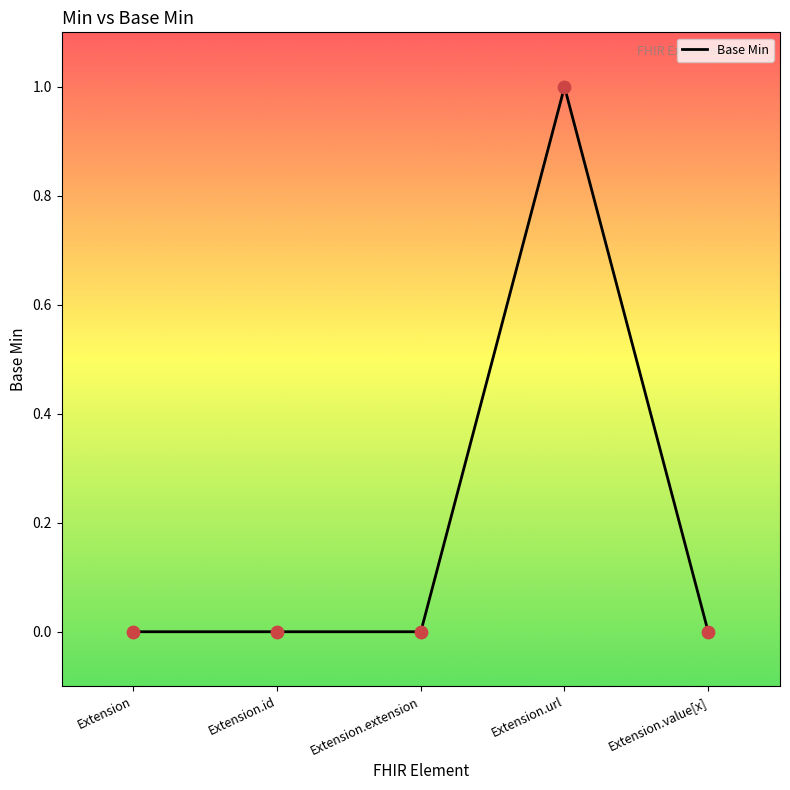

Between Extension.id and Extension.url, which is larger?

Extension.url